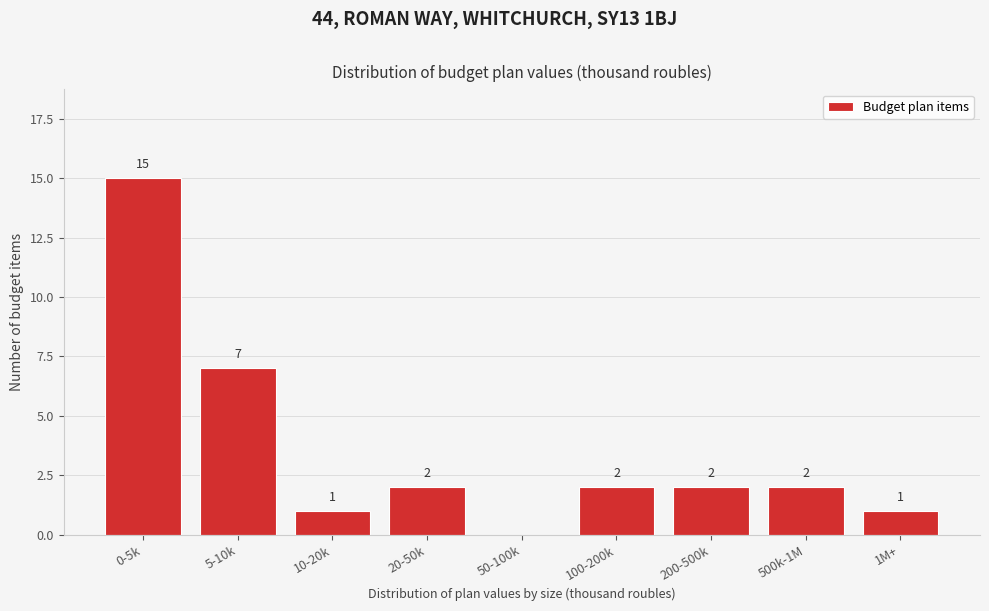

Reading left to right, transcribe all the data shown in this chart.

0-5k=15	5-10k=7	10-20k=1	20-50k=2	50-100k=0	100-200k=2	200-500k=2	500k-1M=2	1M+=1